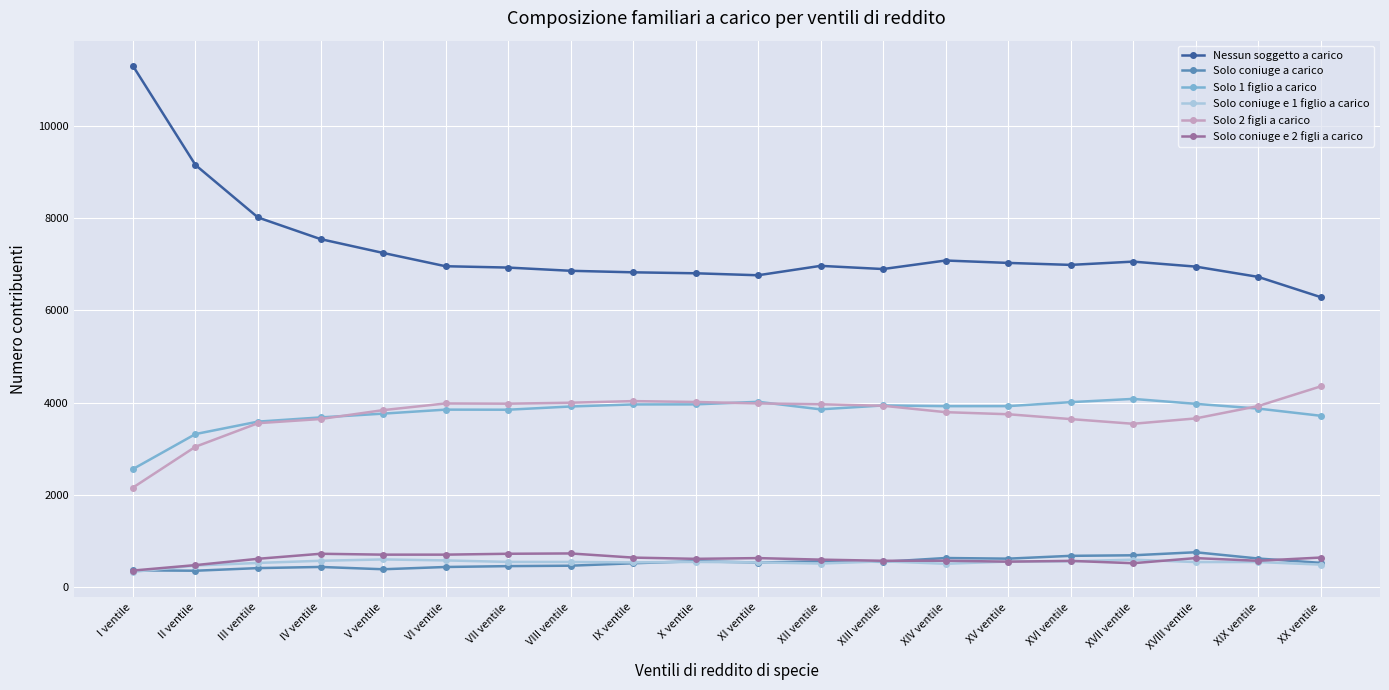

What is the average value of the Solo 2 figli a carico series?

3738